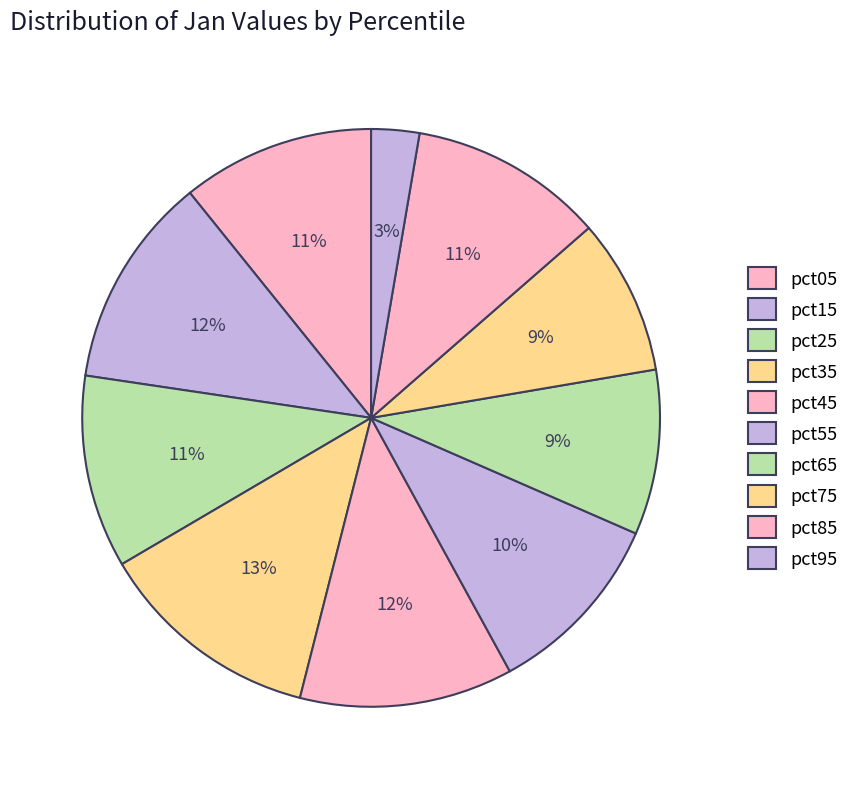

Is pct55 the majority of the pie?

No